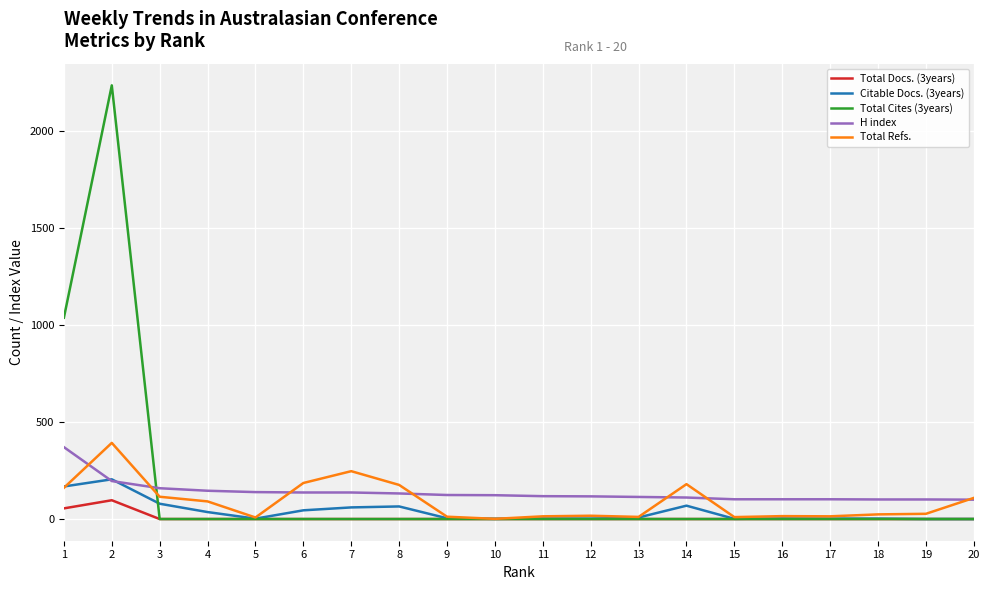

True or false: Total Refs. has a value of 12 at 9.

True